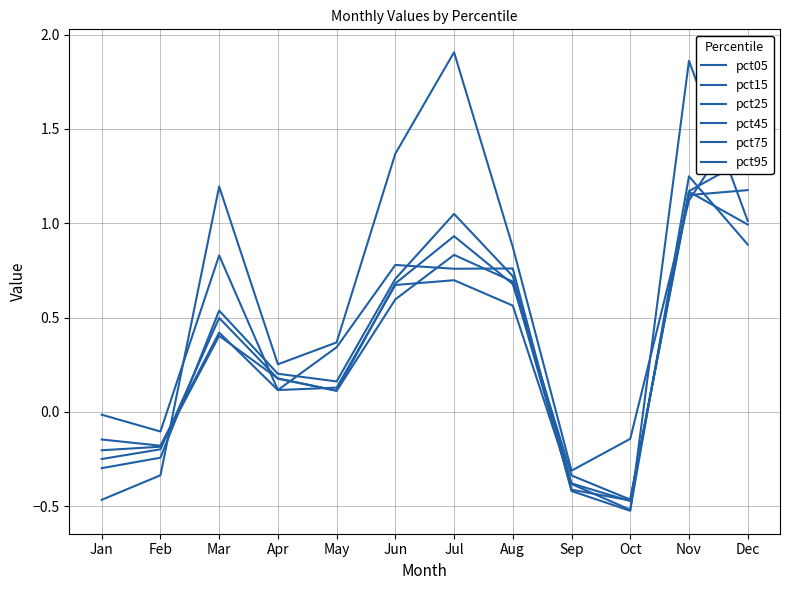

What is the highest value of the pct25 series?

1.2